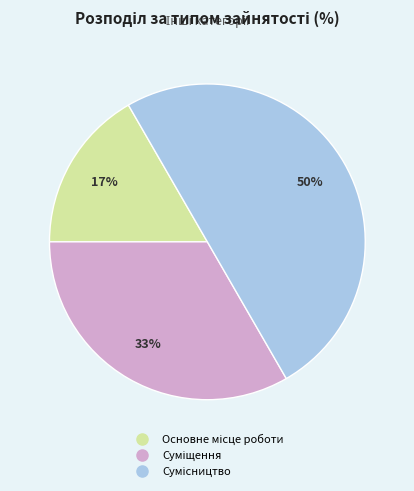

Count the number of slices in the pie.

3